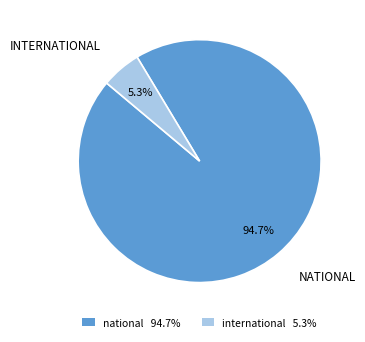

What percentage is the international slice, to the nearest percent?

5%